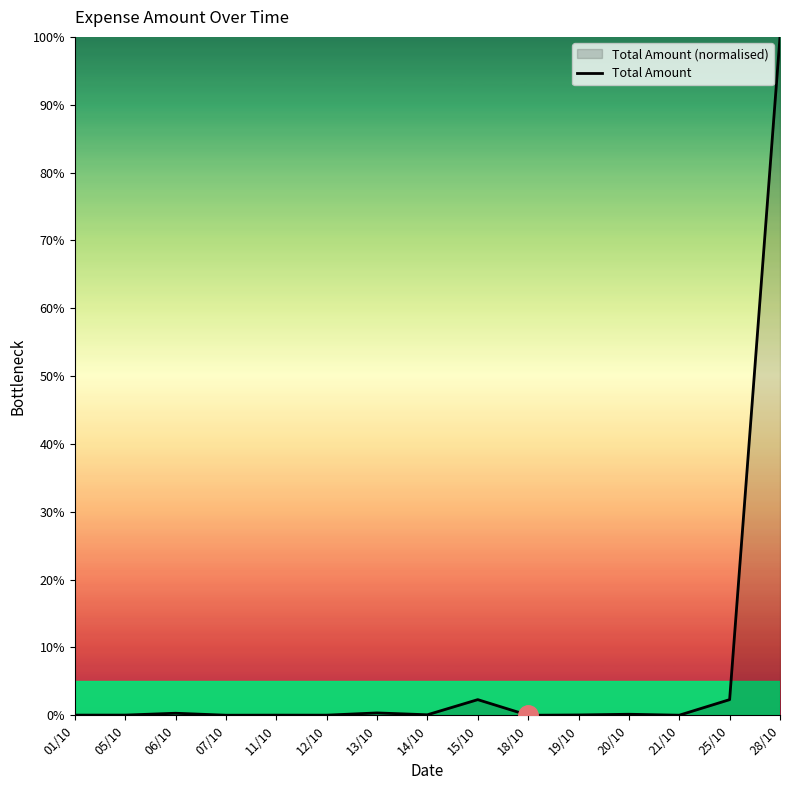

Between 13/10 and 14/10, which is larger?

13/10